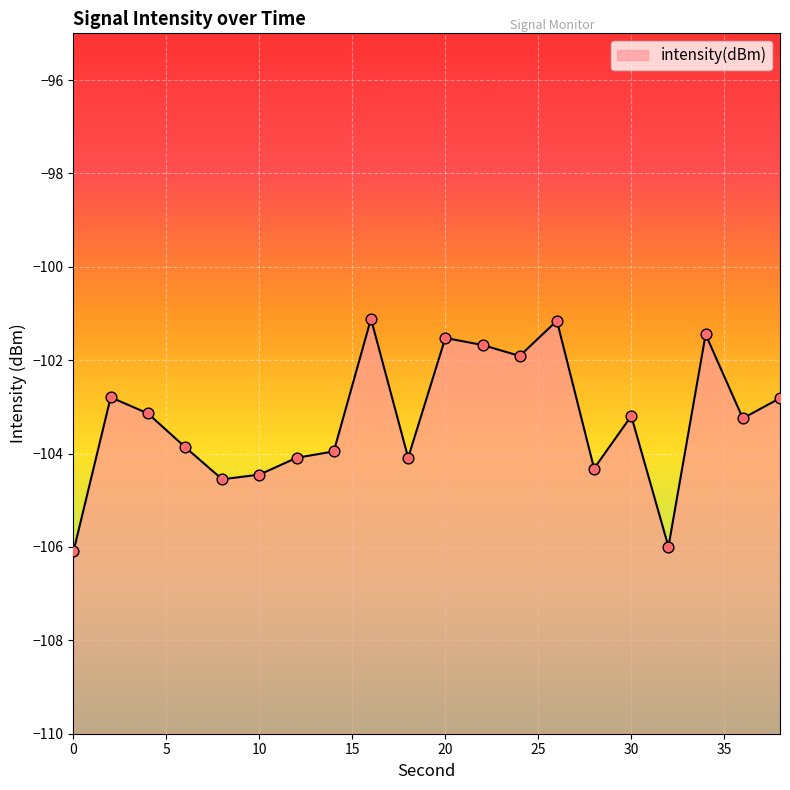

What is the change in value from 12 to 26?

+2.9